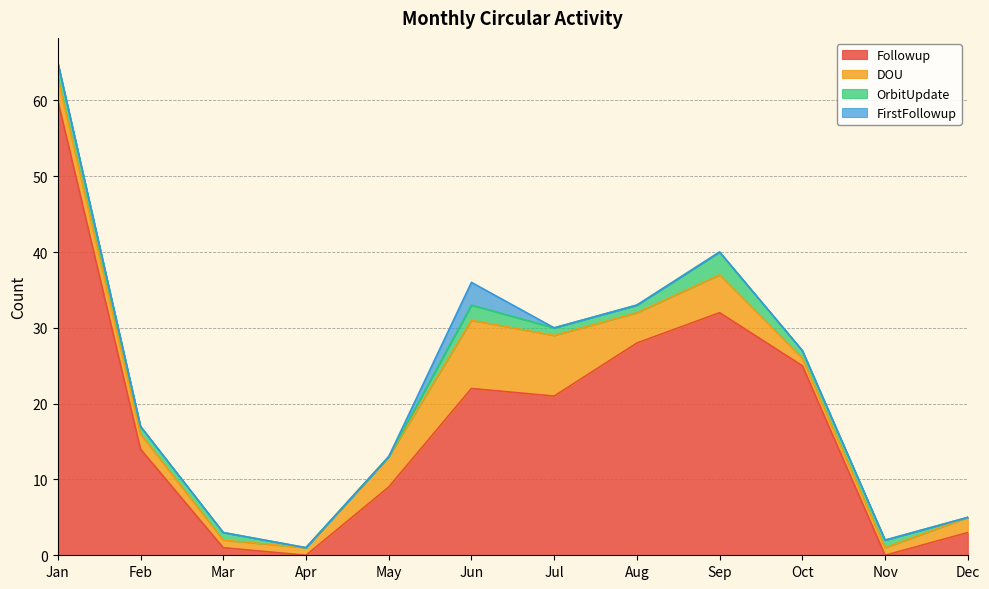

What is the difference between the DOU values at Jul and Oct?

7